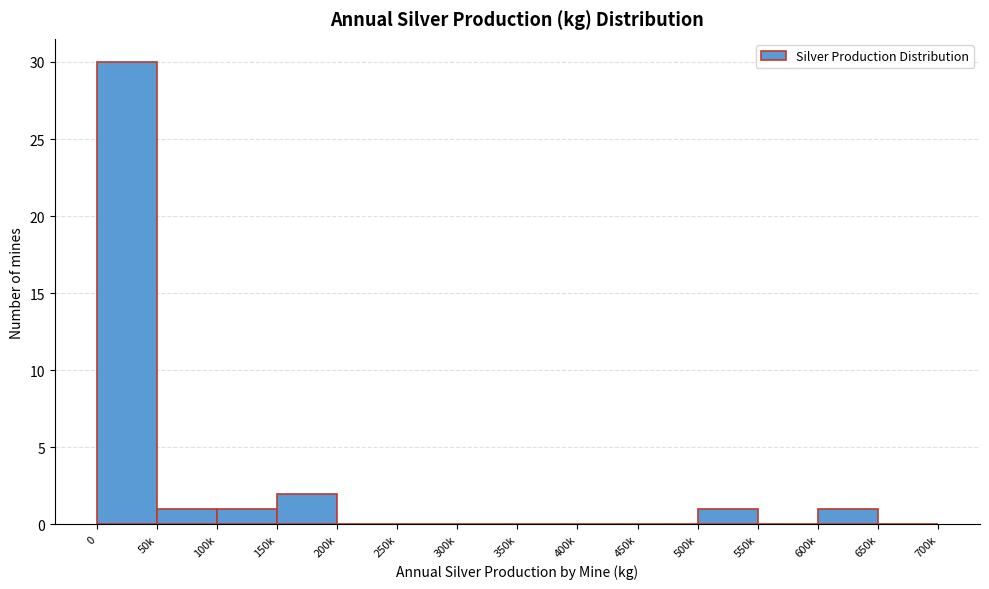

Reading left to right, transcribe all the data shown in this chart.

0=30	50k=1	100k=1	150k=2	200k=0	250k=0	300k=0	350k=0	400k=0	450k=0	500k=1	550k=0	600k=1	650k=0